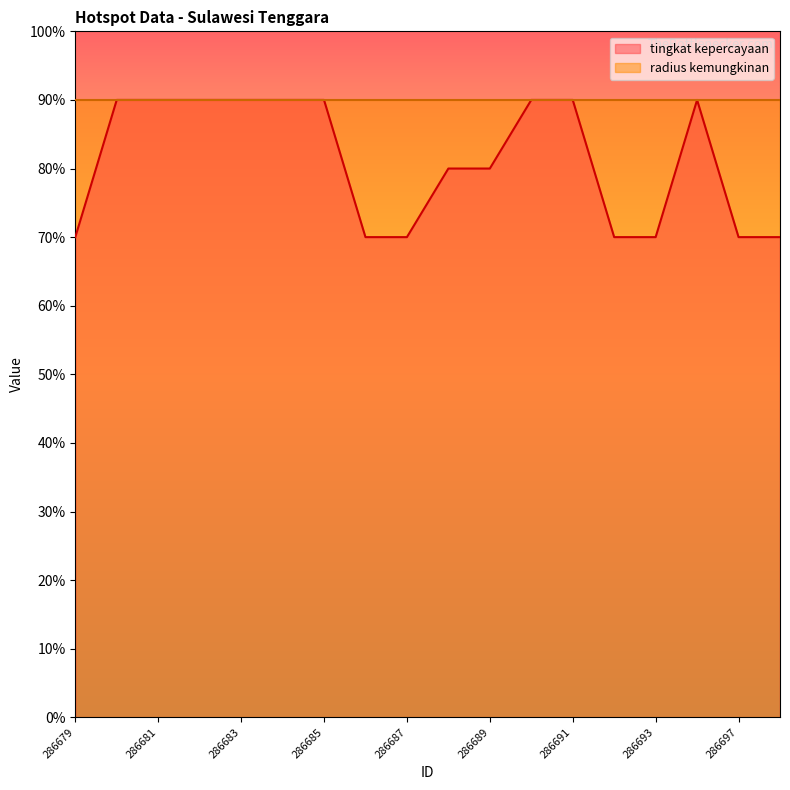

What is the sum of the values at 286693 and 286694?

160